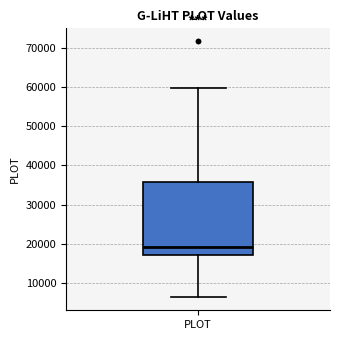

Transcribe this box plot: give where the median line is, the range the box spans, and where the two whiskers end, as read against the y-axis. The values are not printed on the chart, so give them approximately, as read against the axis.

median 19000, box 17000 to 36000, whiskers 6000 to 60000